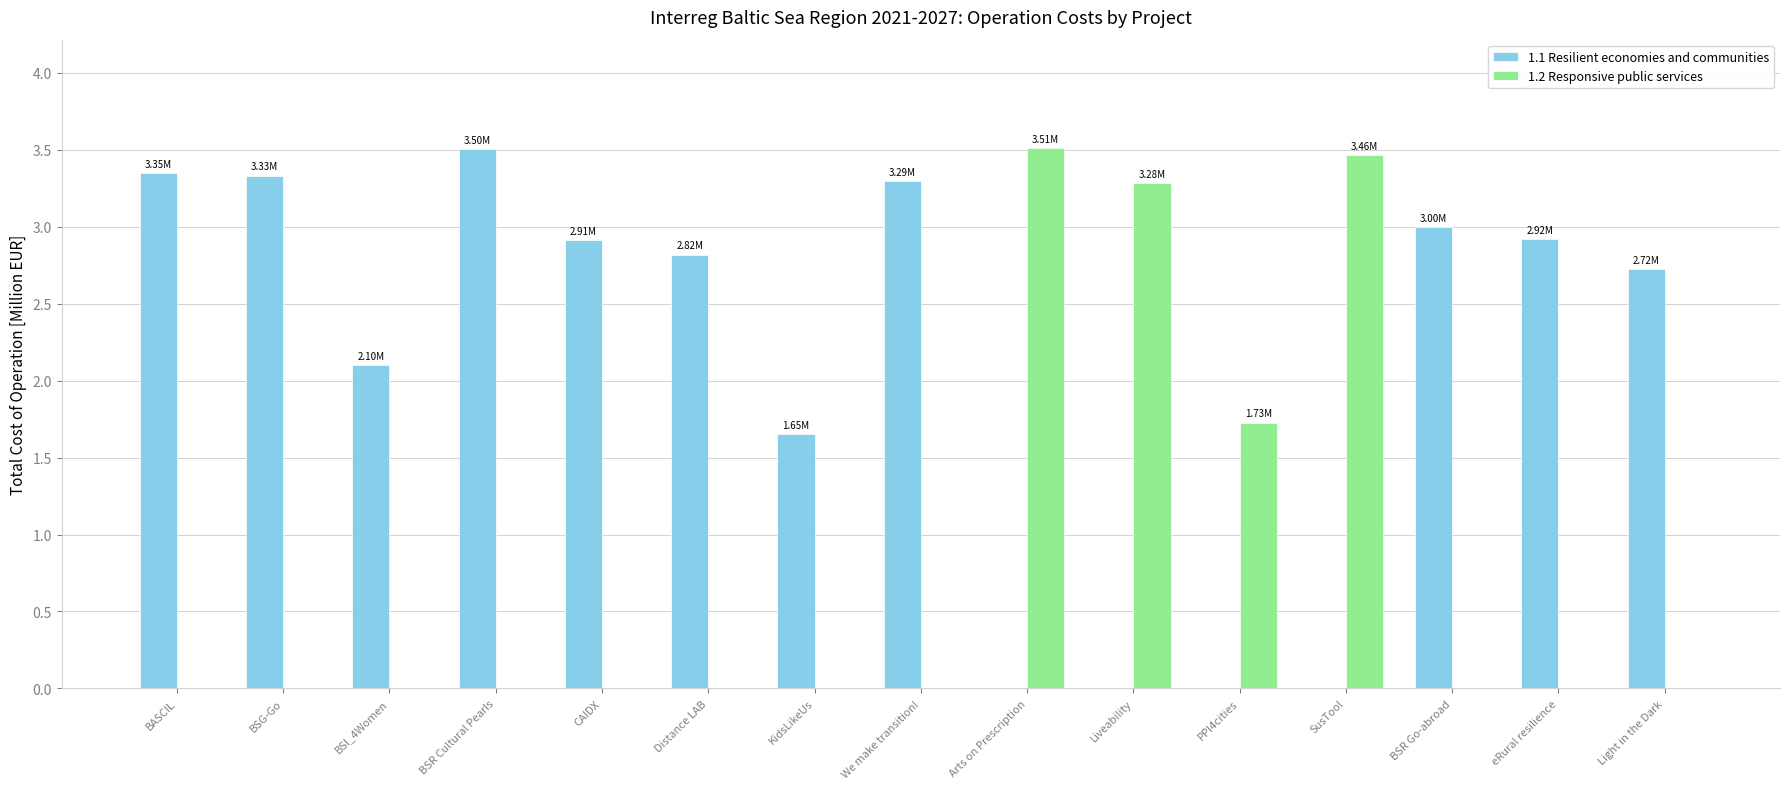

True or false: 1.1 Resilient economies and communities has a value of 0.4 at KidsLikeUs.

False